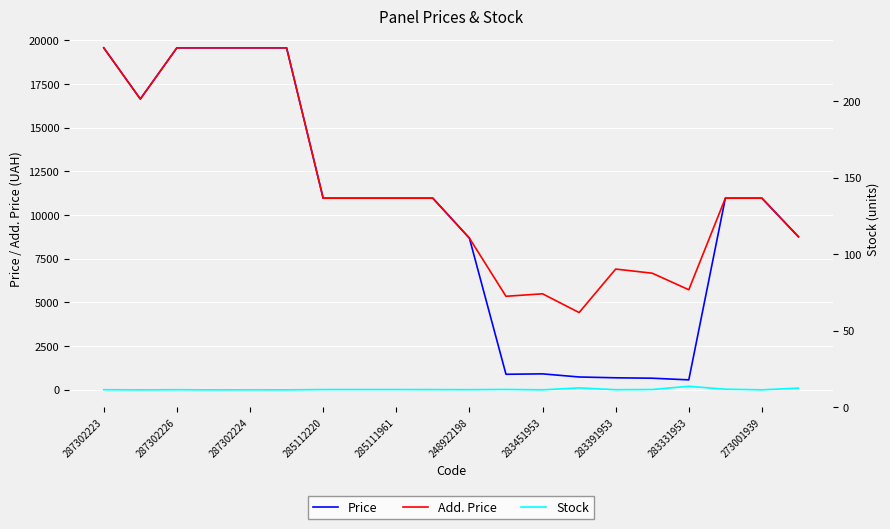

Is the value of Price at 283451953 greater than the value of Stock at 287302224?

Yes